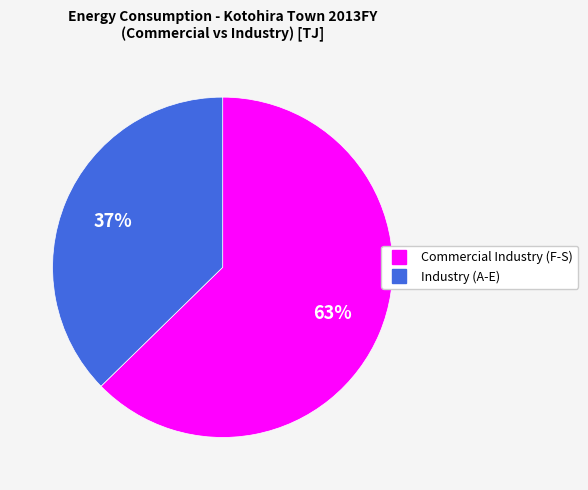

Is there any slice that represents more than half of the pie?

Yes